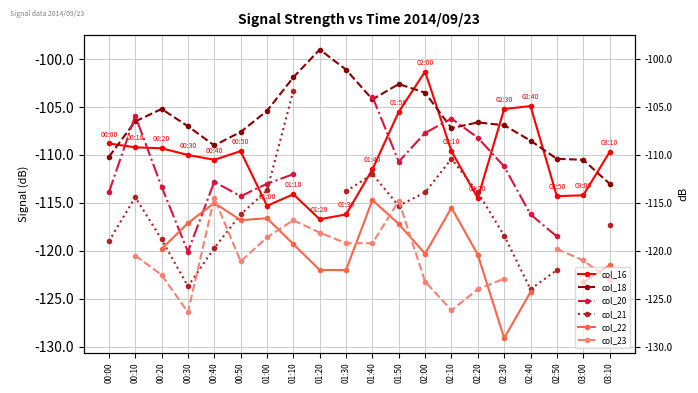

What is the minimum value shown in the chart?

-129.1